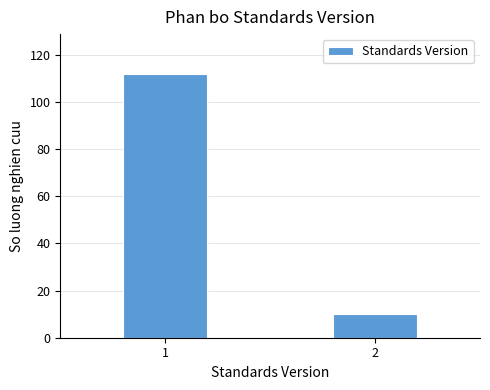

Reading left to right, transcribe all the data shown in this chart.

112	10